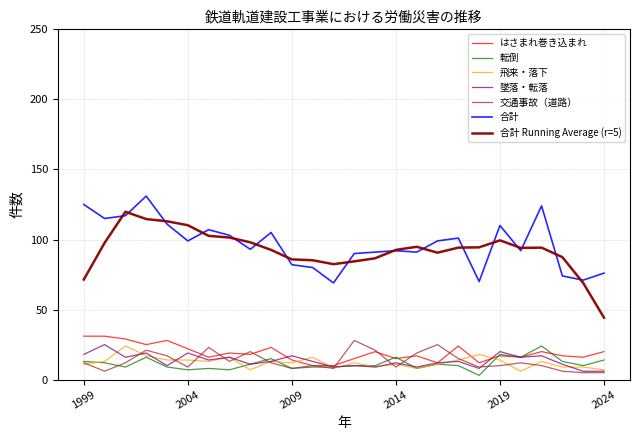

What is the maximum value for はさまれ巻き込まれ?

31.0